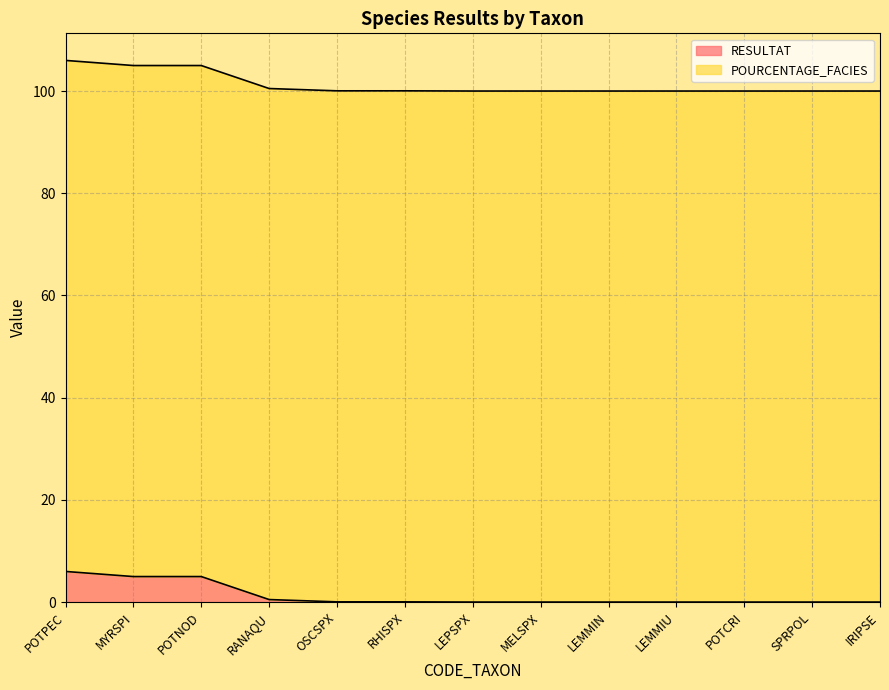

What is the difference between the maximum and minimum values?

6.0